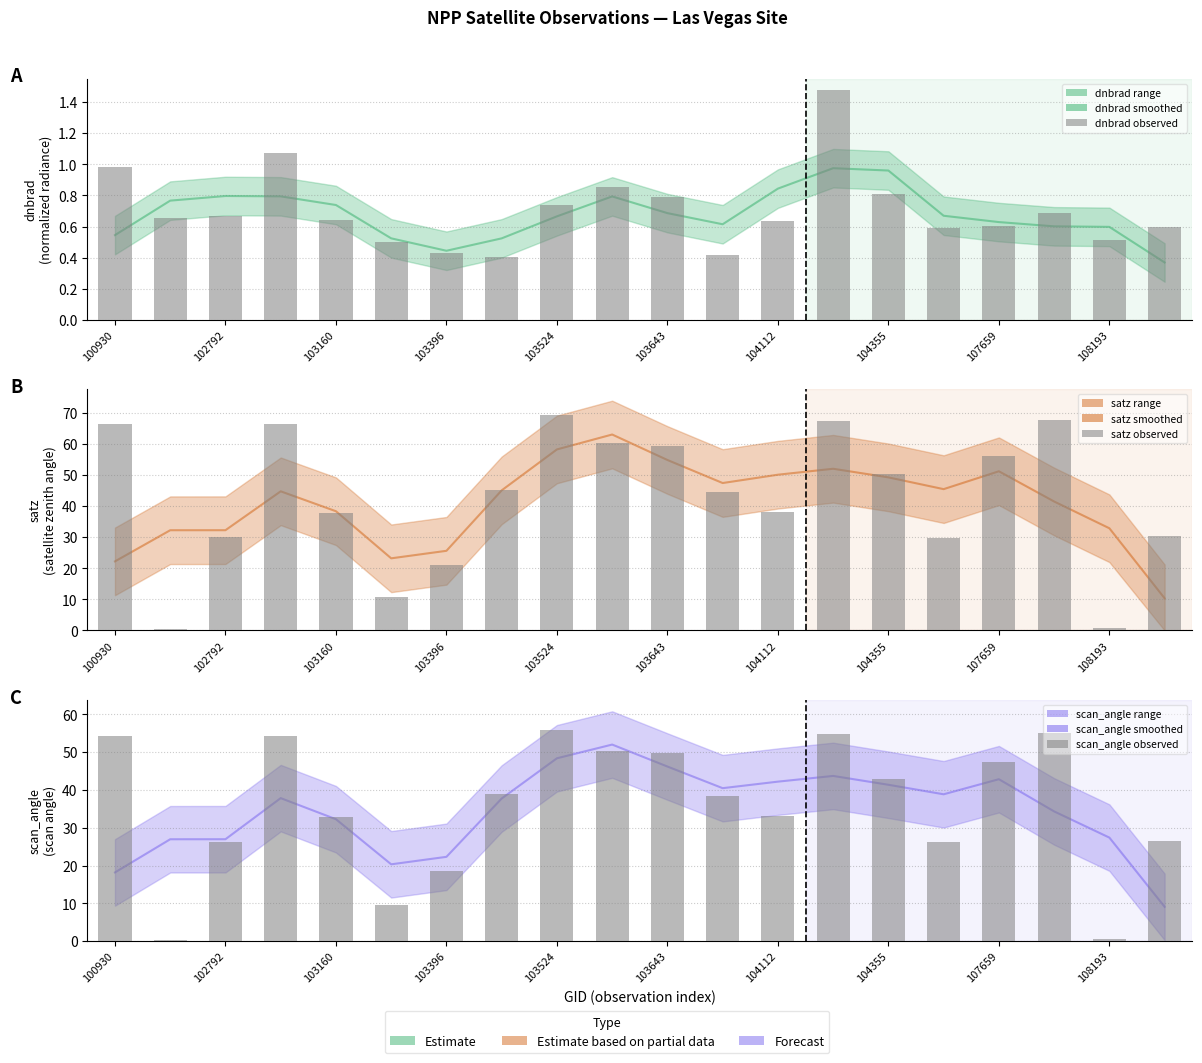

Is the value of satz (obs) at 100930 greater than the value of dnbrad (obs) at 104355?

Yes